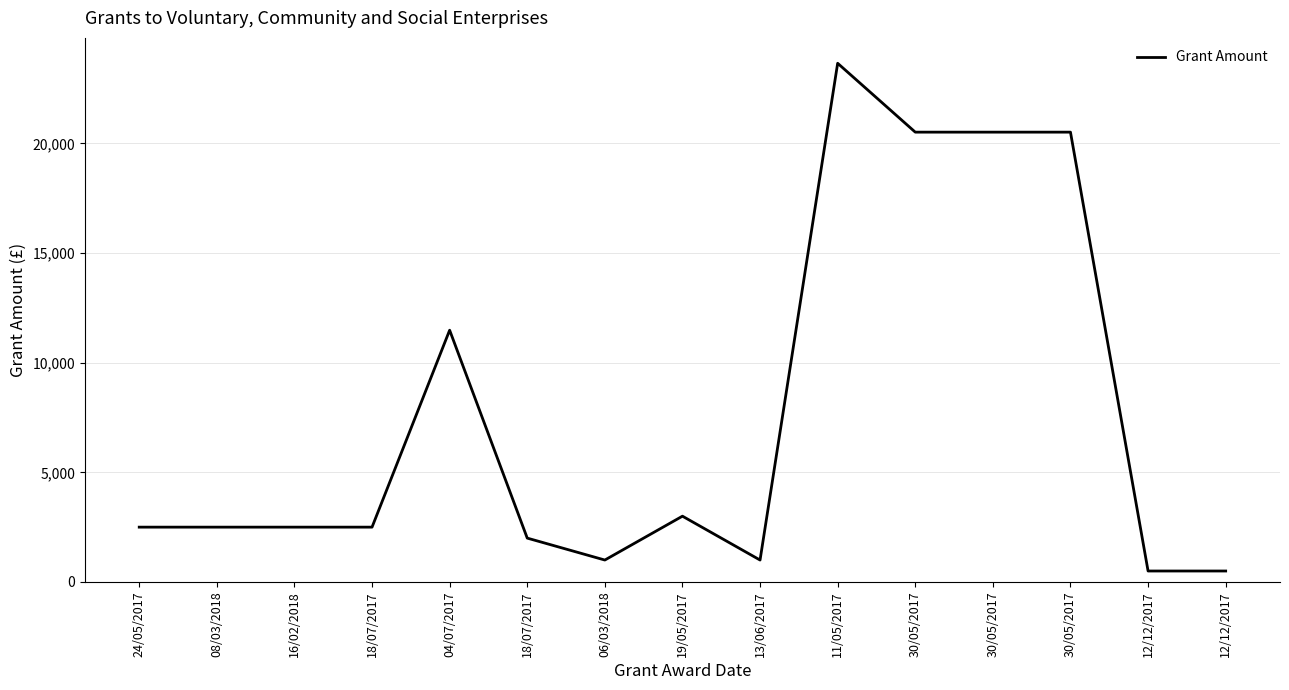

Does the chart display data point markers on the line(s)?

No